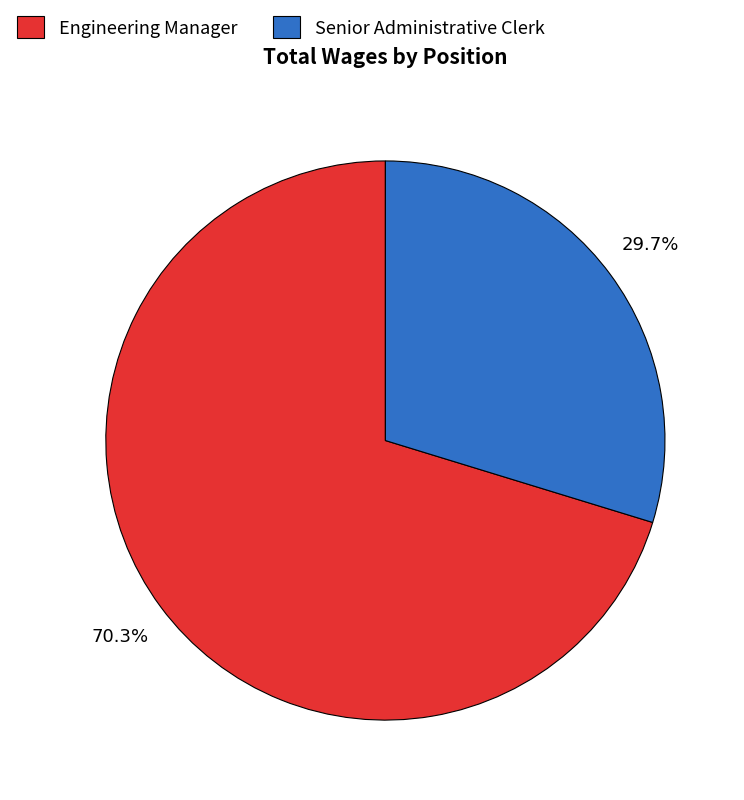

What is the largest slice in the pie chart?

Engineering Manager